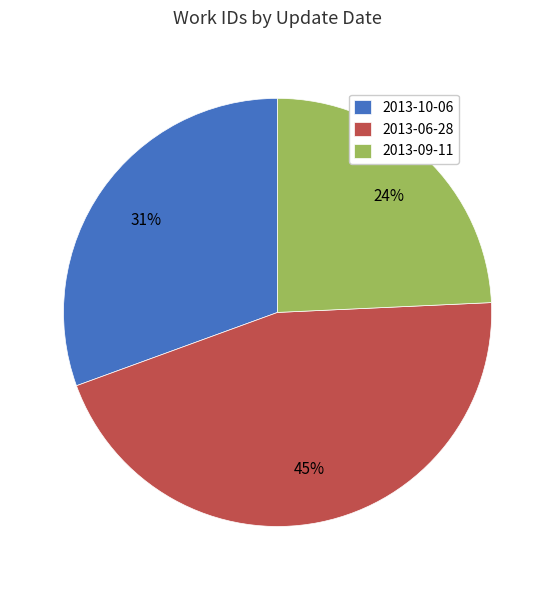

Is there a majority slice in this chart?

No